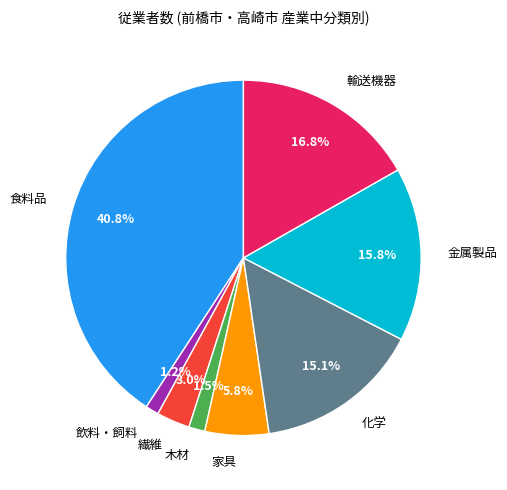

Approximately how many times larger is the value at 輸送機器 compared to 家具?

2.9